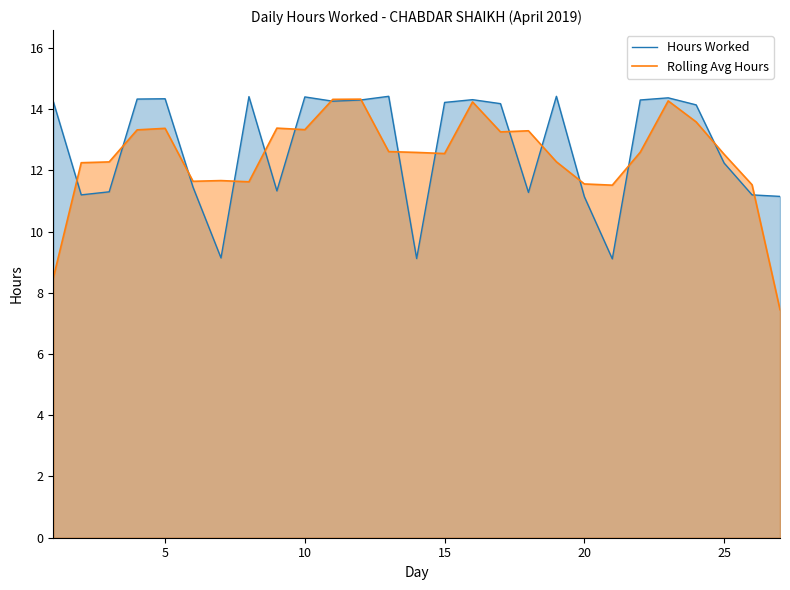

True or false: Rolling Avg Hours and Hours Worked intersect in this chart.

True